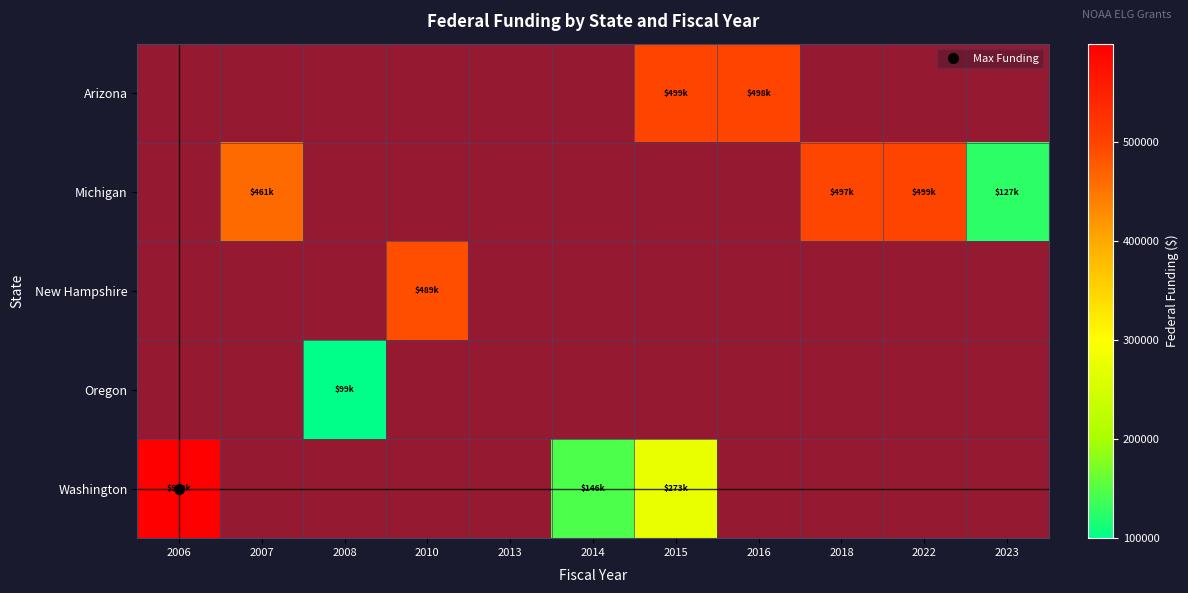

What is the highest value of the Arizona series?

499901